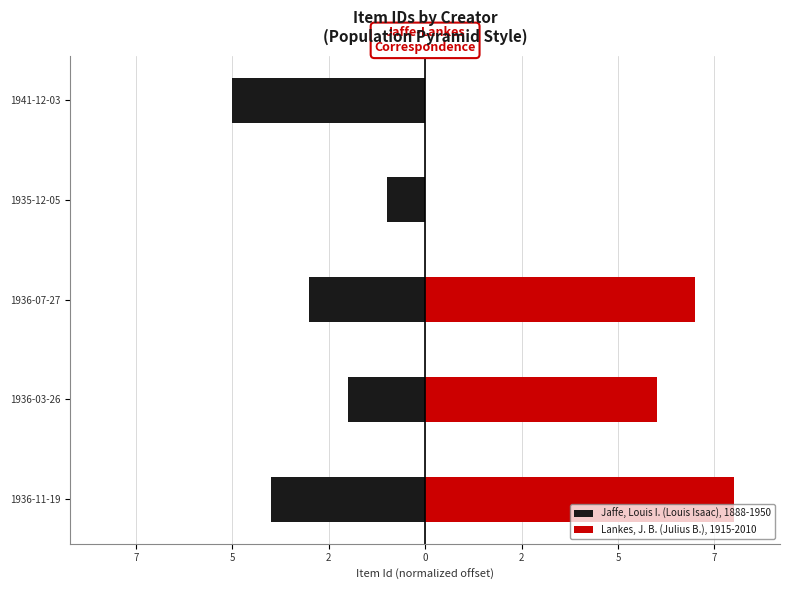

What is the average value of the Lankes, J. B. (Julius B.), 1915-2010 series?

4